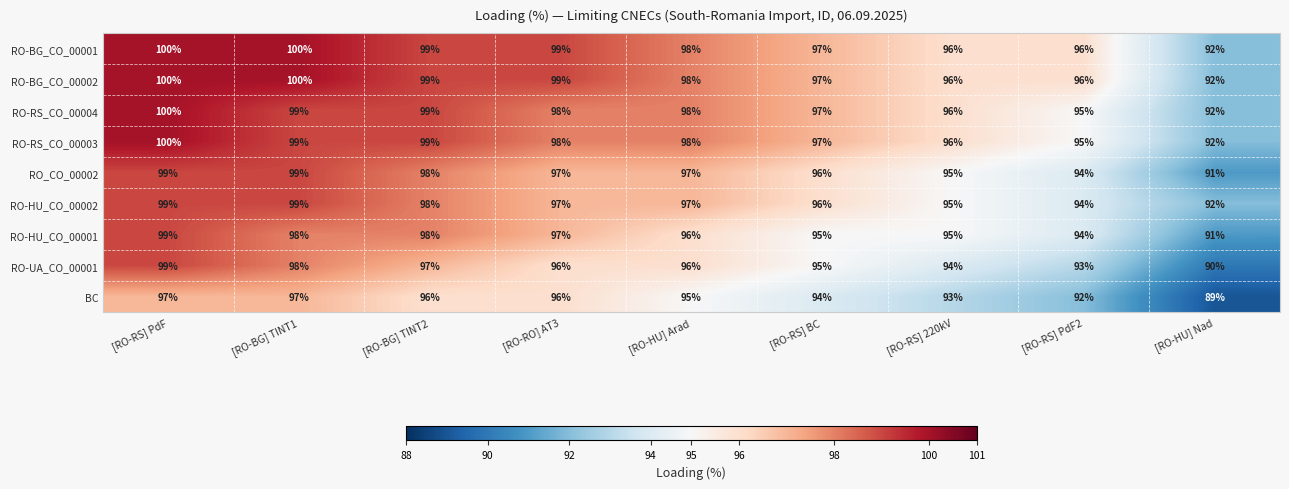

At how many categories does at least one series exceed 93?

8